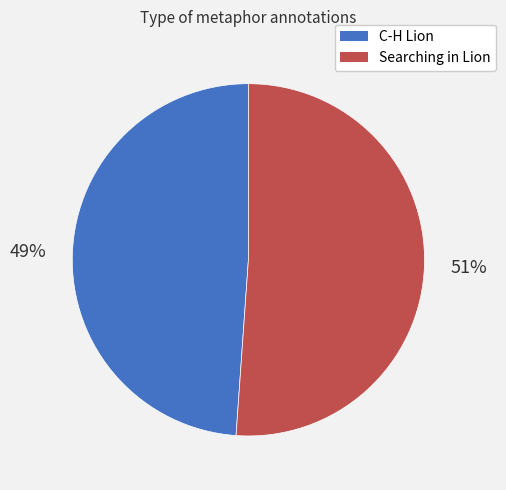

Rank the categories by value from highest to lowest.

Searching in Lion, C-H Lion